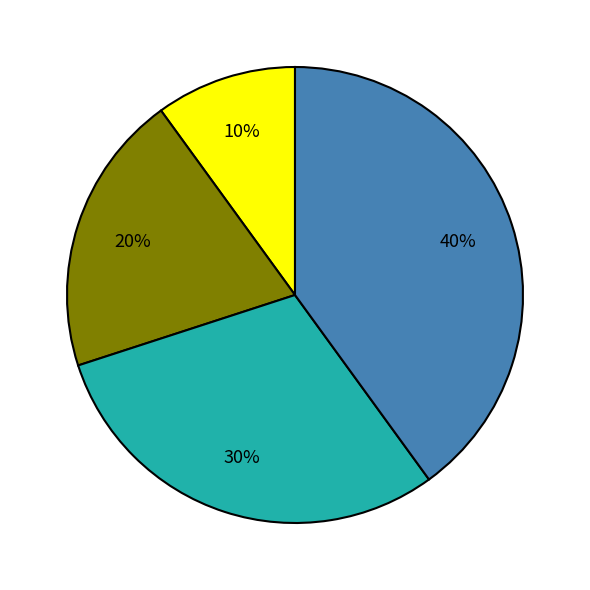

Count the number of slices in the pie.

4